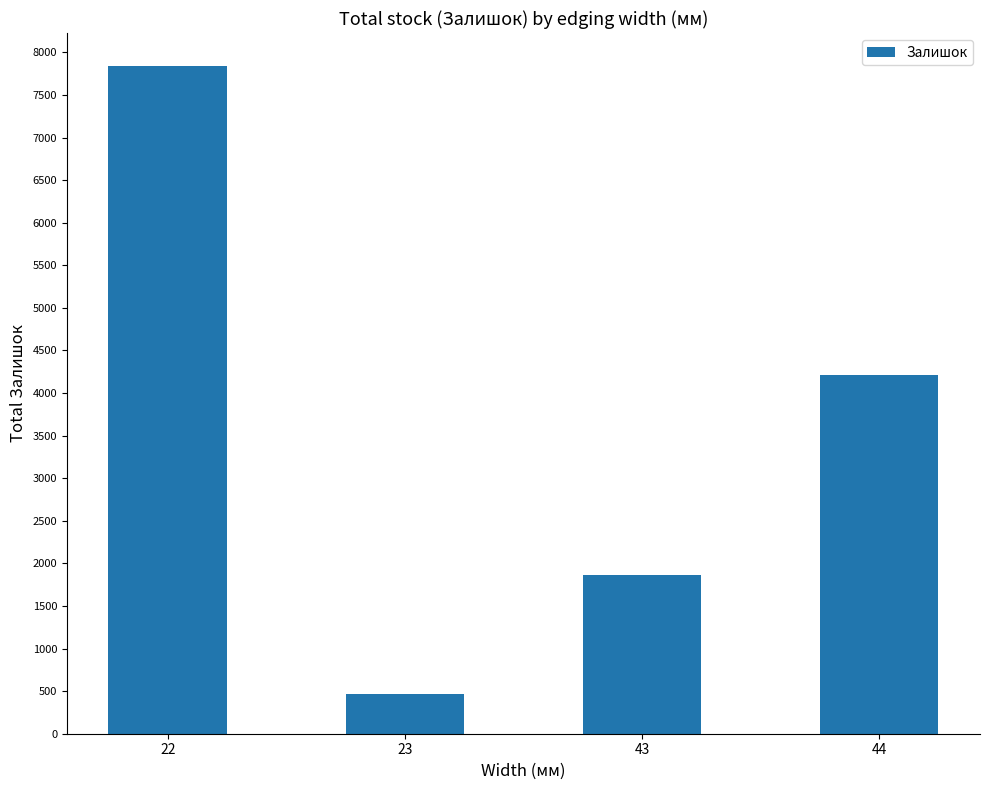

Reading left to right, extract all data points from this chart.

22=7836	23=465	43=1860	44=4213